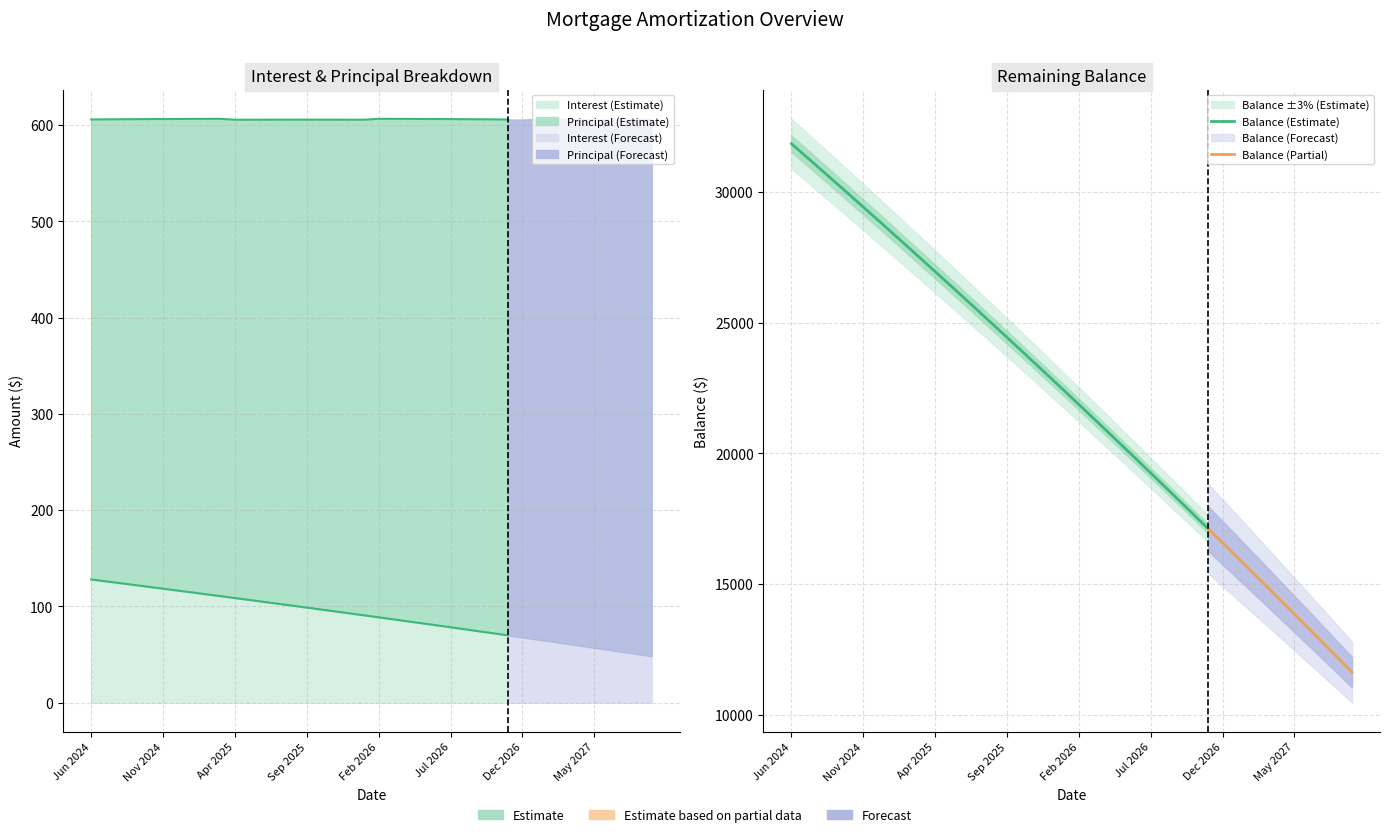

Between Apr 2025 and Nov 2025, which series saw the biggest shift?

Balance